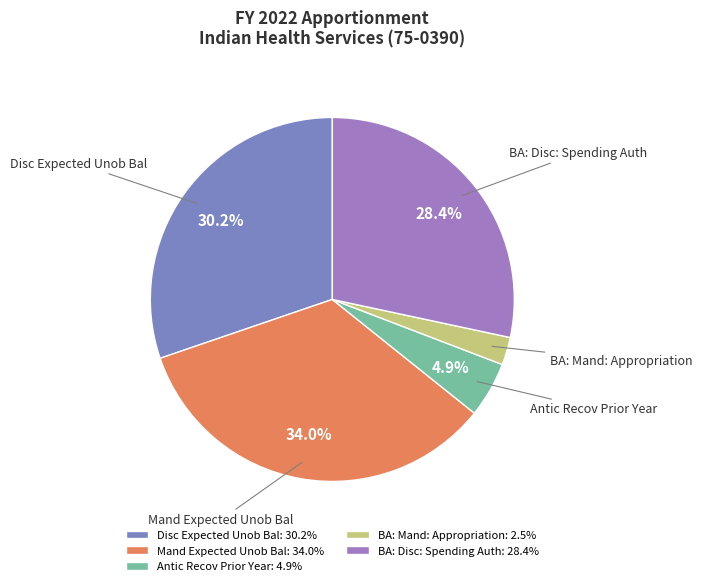

How many segments does this pie chart have?

5